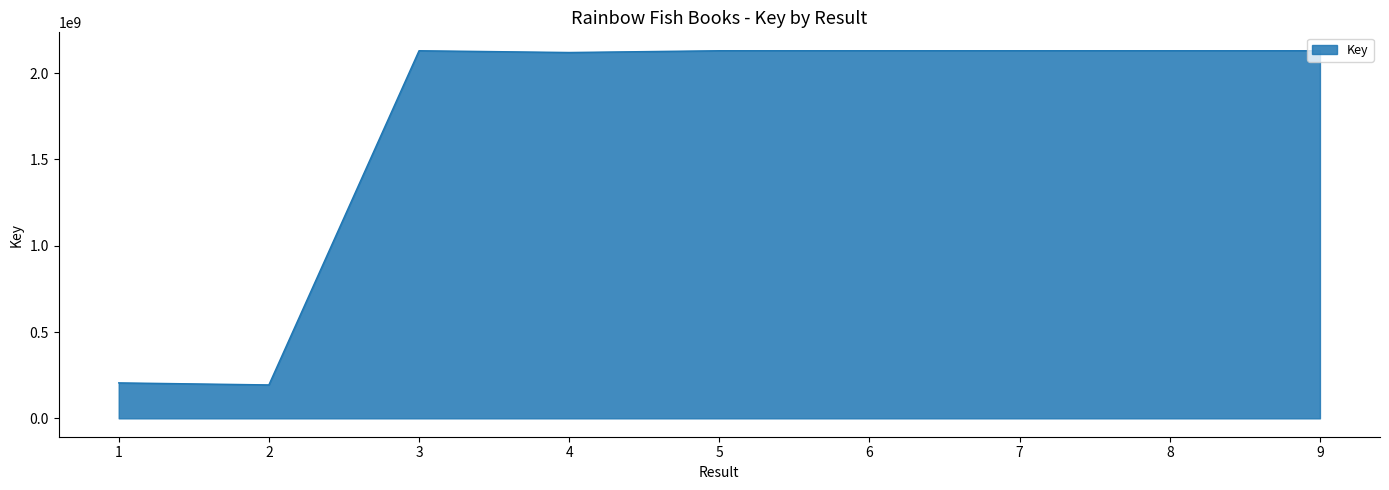

Approximately how many times larger is the value at 3 compared to 5?

1.0